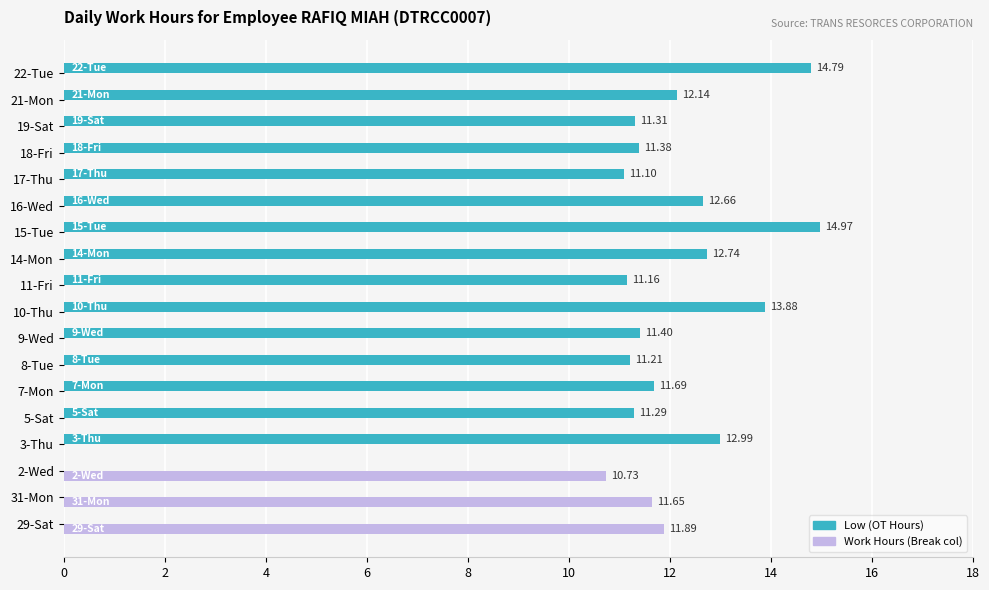

What is the sum of the Low (OT Hours) values at 31-Mon and 8-Tue?

11.2